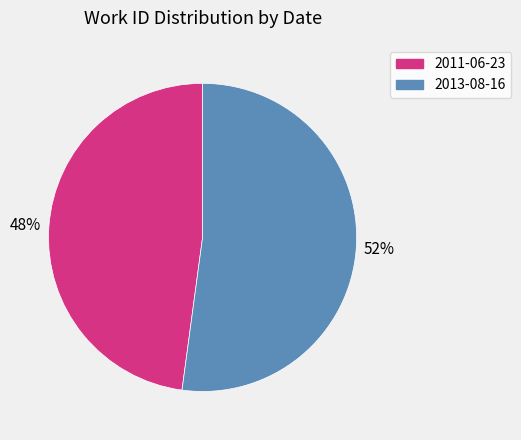

Rank the categories by value from highest to lowest.

2013-08-16, 2011-06-23